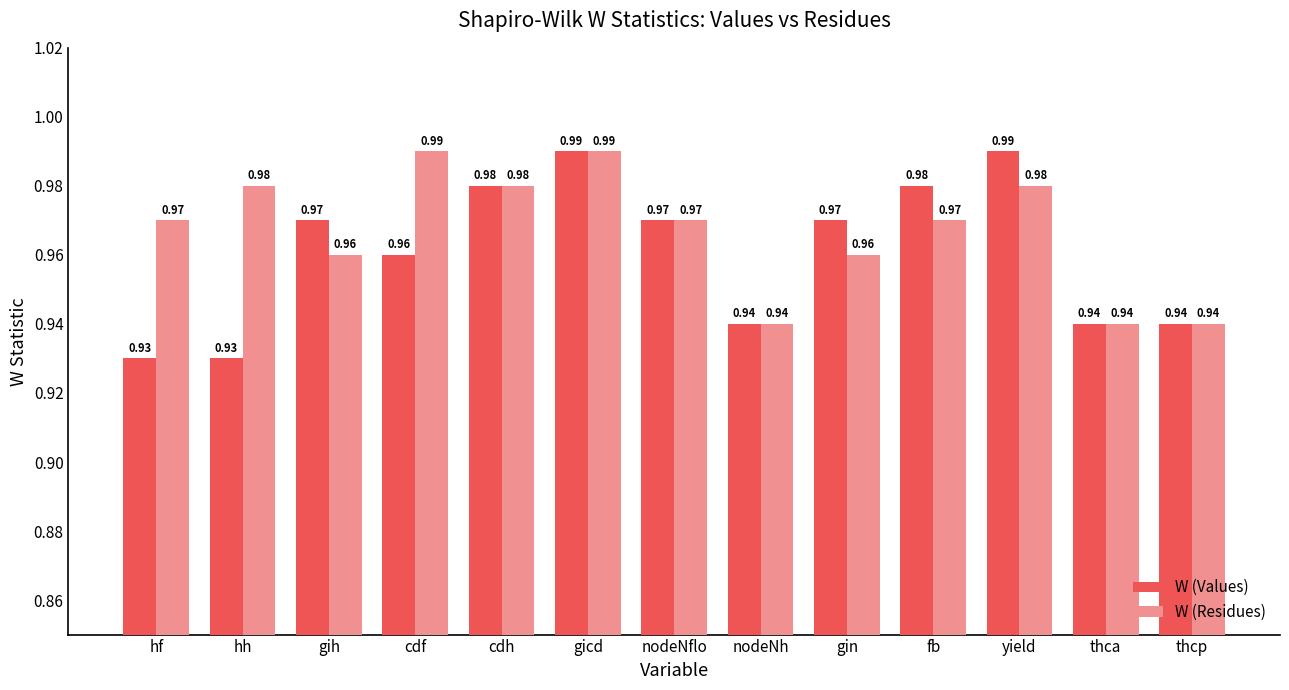

Which series has the largest total across all categories?

W (Residues)